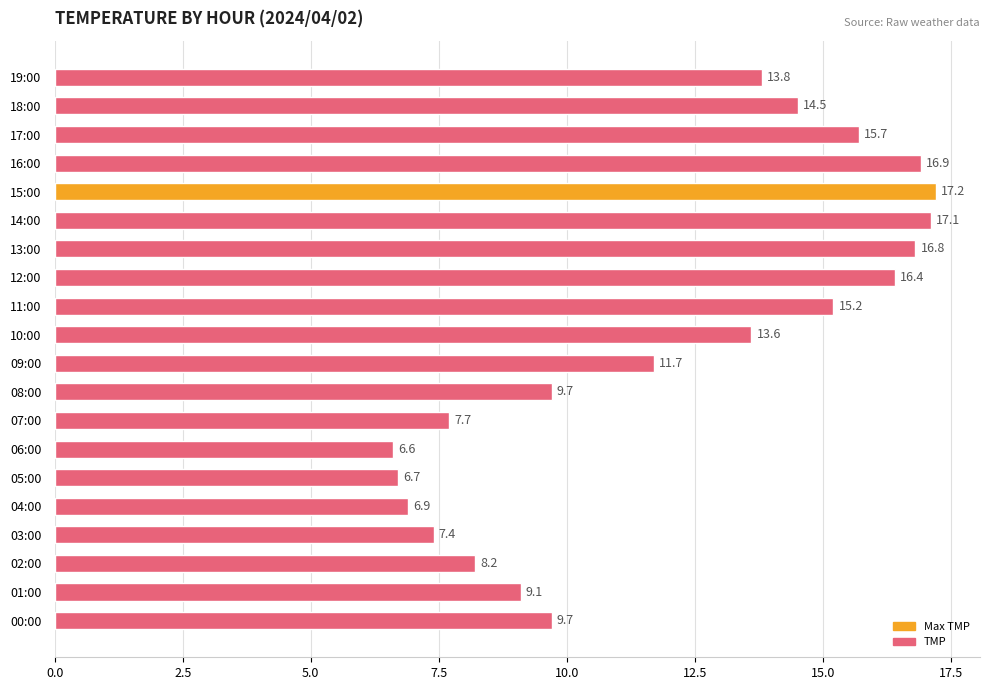

The chart shows a value of 16.4 at 12:00. True or false?

True